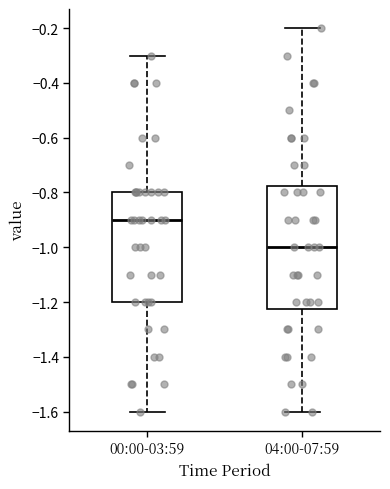

Where is the upper edge of the box for 00:00-03:59 on the y-axis? The values are not printed on the chart, so give them approximately, as read against the axis.

-0.80